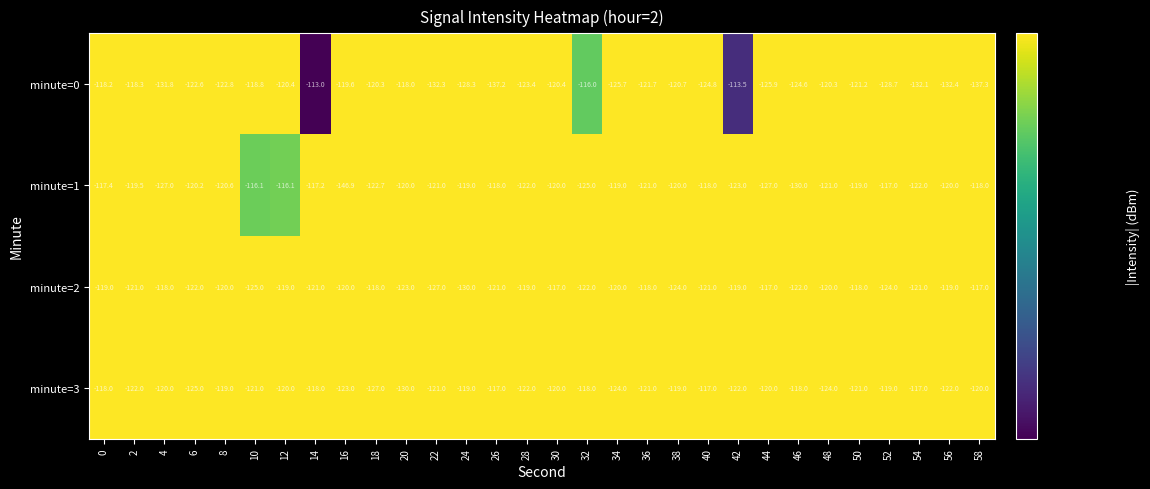

How many distinct data groups are displayed?

4